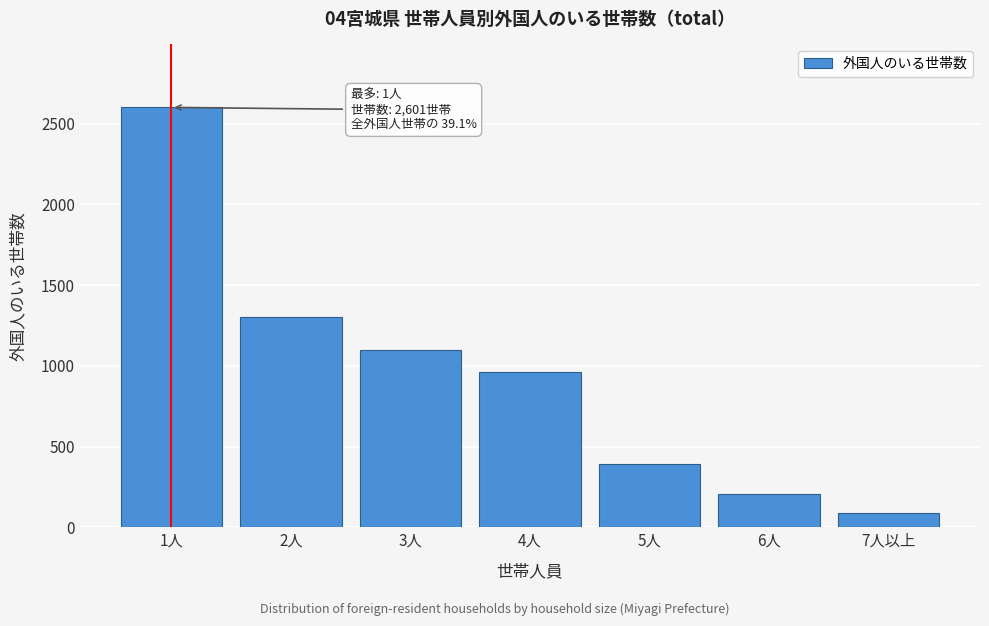

Reading left to right, list all the values displayed in this chart.

1人=2601	2人=1300	3人=1101	4人=962	5人=393	6人=203	7人以上=86